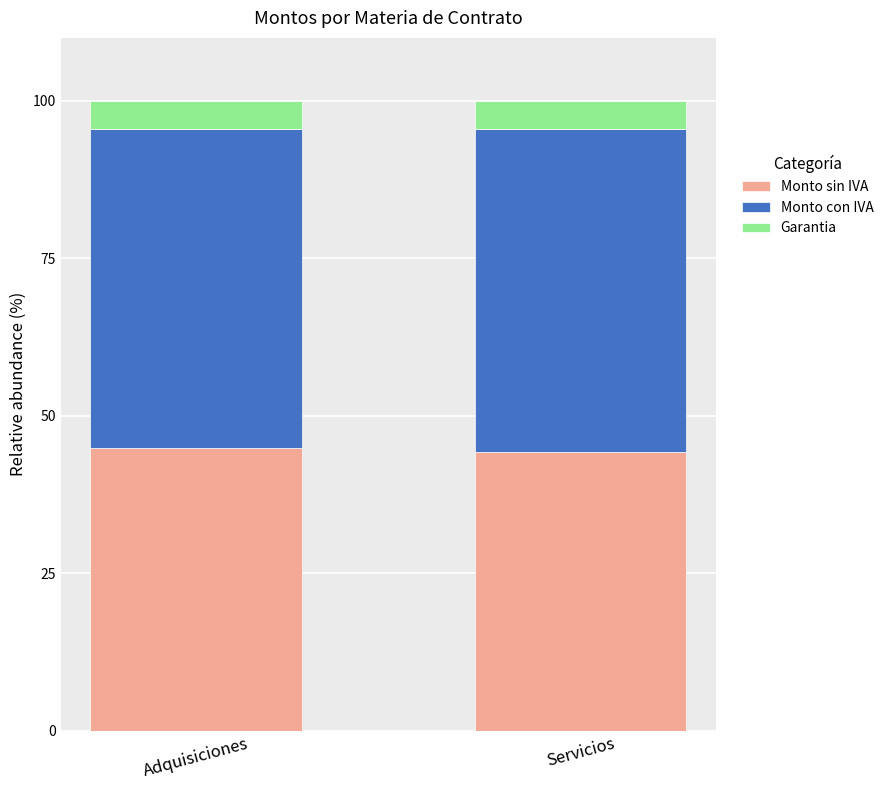

The Monto sin IVA series shows 44.9 at Adquisiciones. True or false?

True